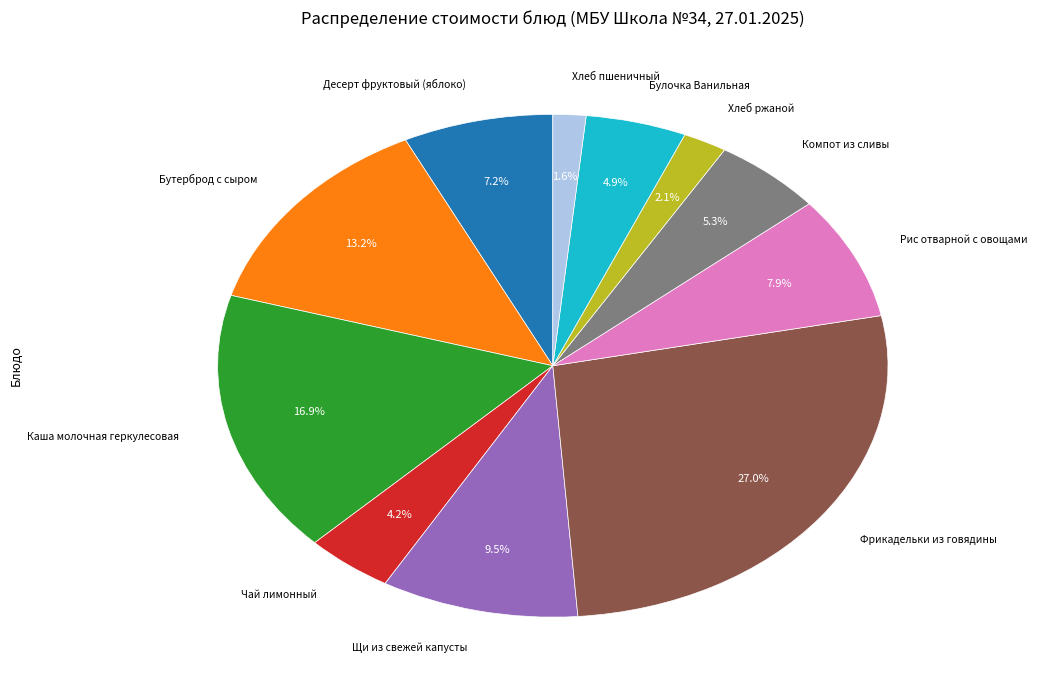

To the nearest percent, what is the difference between the Каша молочная геркулесовая and Рис отварной с овощами slice percentages?

9%